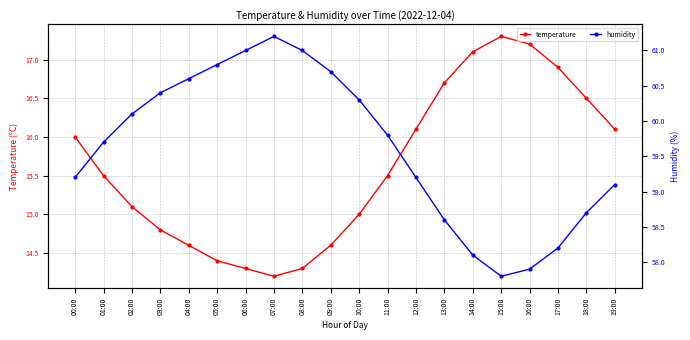

What is the value of the temperature point at the 1st from the left?

16.0